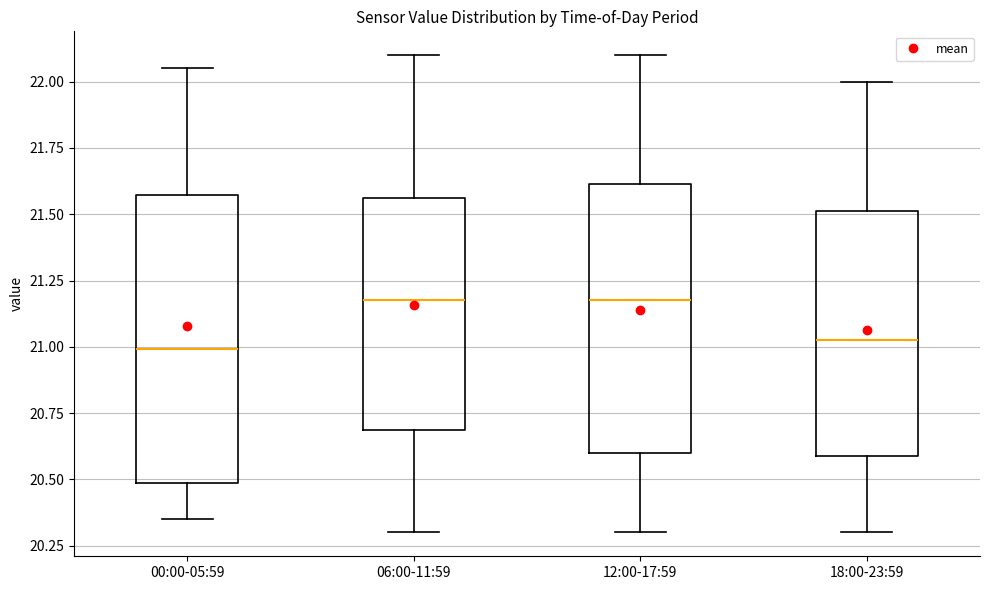

Reading left to right, transcribe this box plot: for each box, give where its median line is, the range the box spans, and where its two whiskers end, as read against the y-axis. The values are not printed on the chart, so give them approximately, as read against the axis.

00:00-05:59: median 21.00, box 20.50 to 21.55, whiskers 20.35 to 22.05
06:00-11:59: median 21.20, box 20.70 to 21.55, whiskers 20.30 to 22.10
12:00-17:59: median 21.20, box 20.60 to 21.60, whiskers 20.30 to 22.10
18:00-23:59: median 21.05, box 20.60 to 21.50, whiskers 20.30 to 22.00